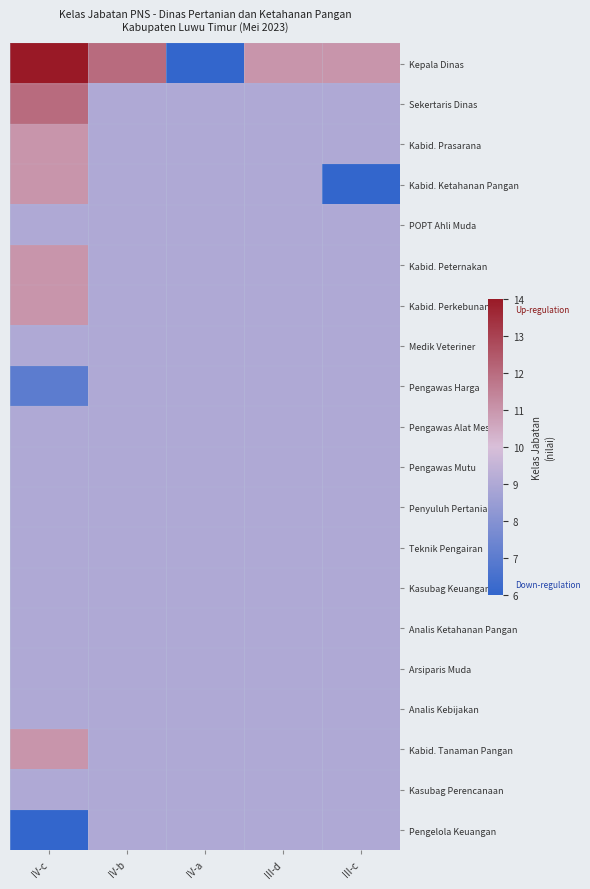

What is the difference between the highest and lowest values at IV-a?

3